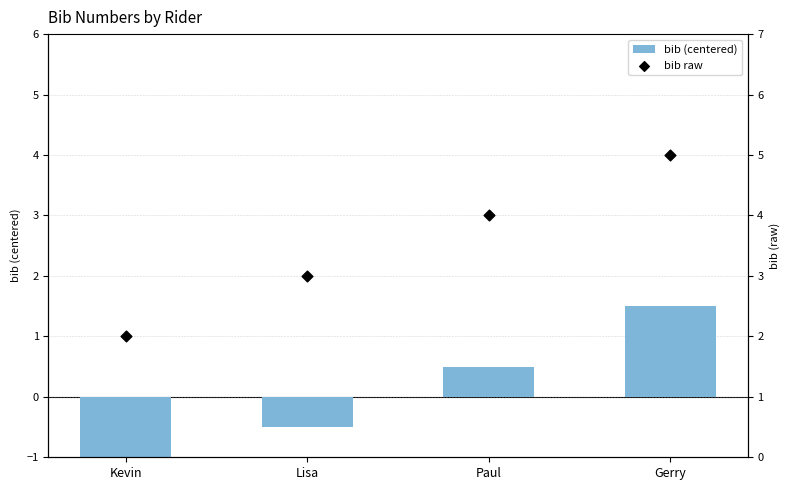

Which series contains the lowest Y value?

bib (centered)